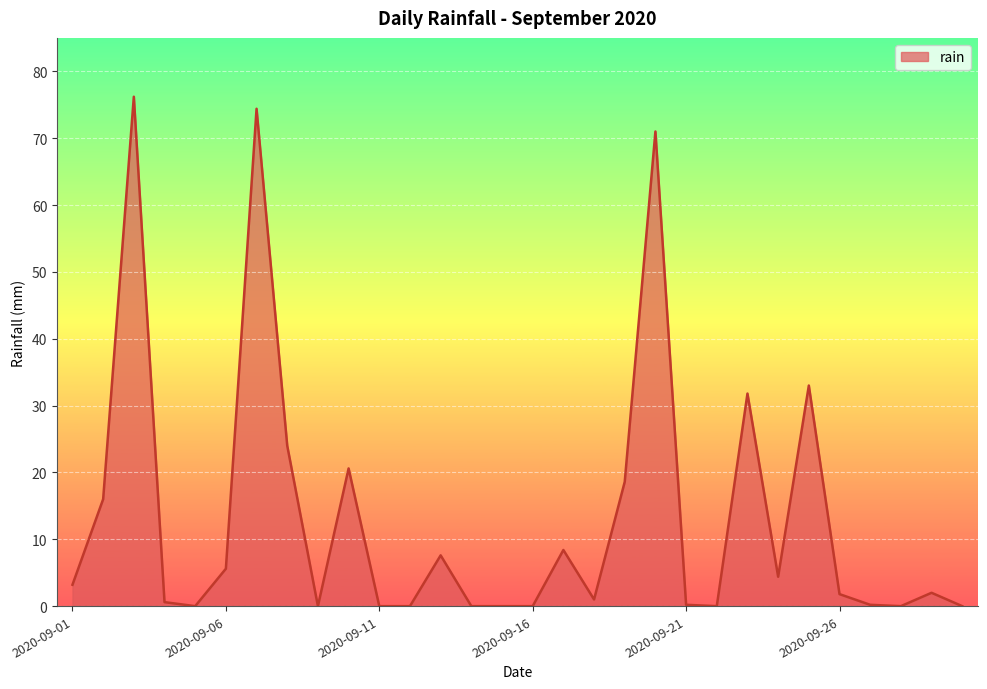

What is the greatest value displayed?

76.2